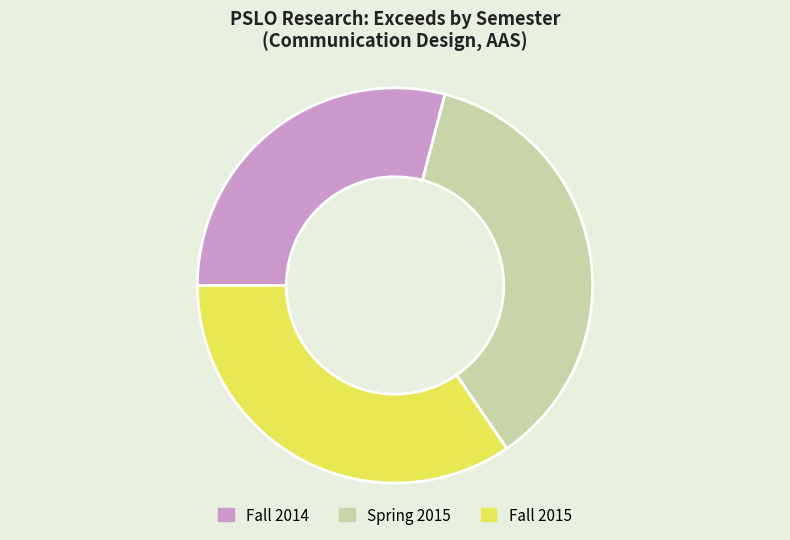

Is there a majority slice in this chart?

No